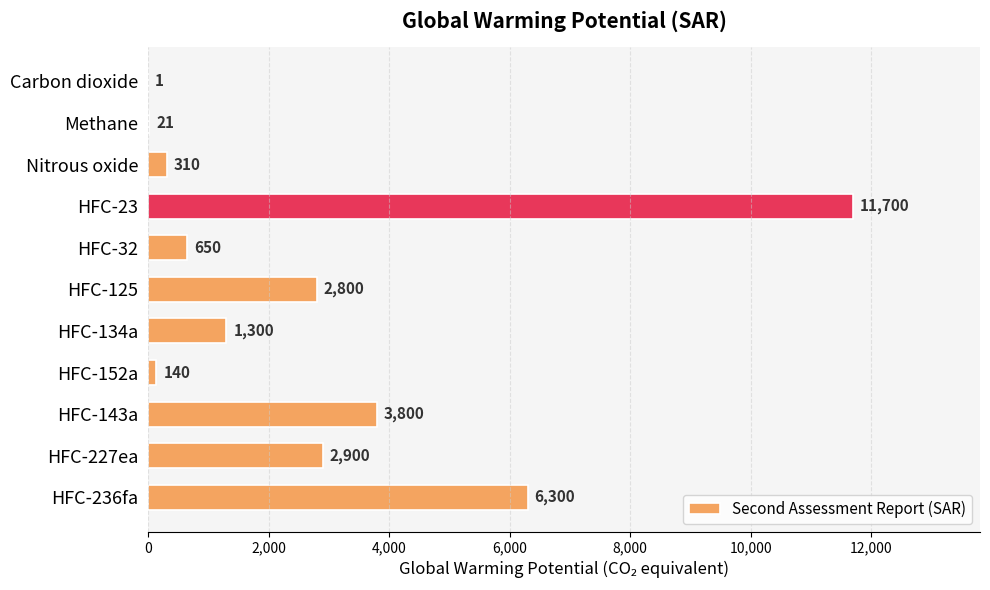

What is the sum of all values?

29922